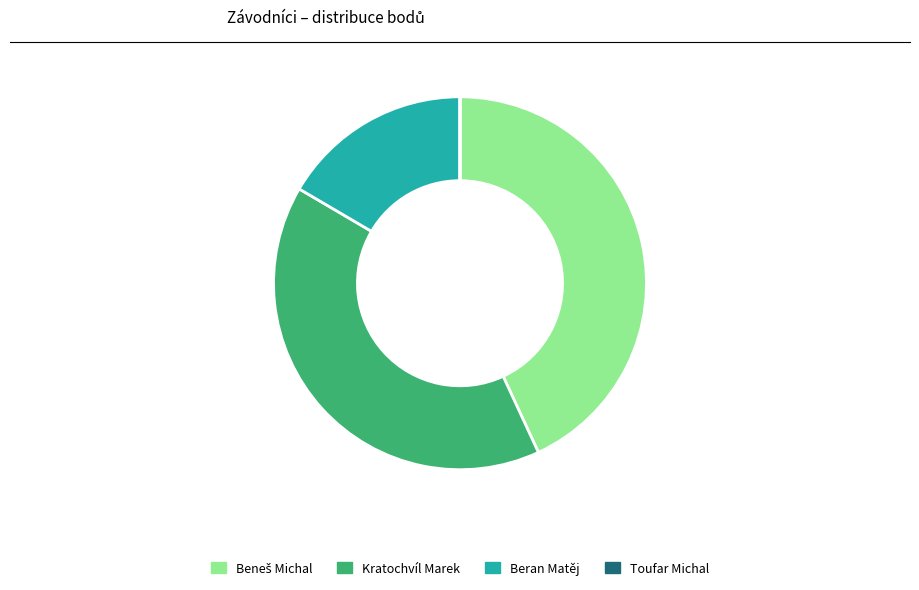

Does Kratochvíl Marek represent more than half of the total?

No